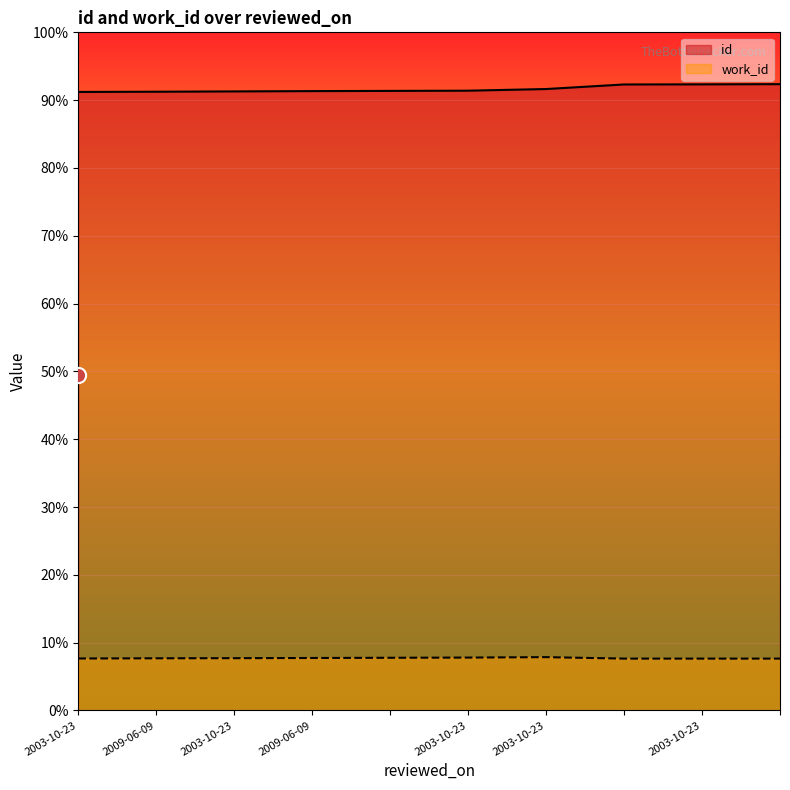

What are all the series names shown in the legend?

id, work_id